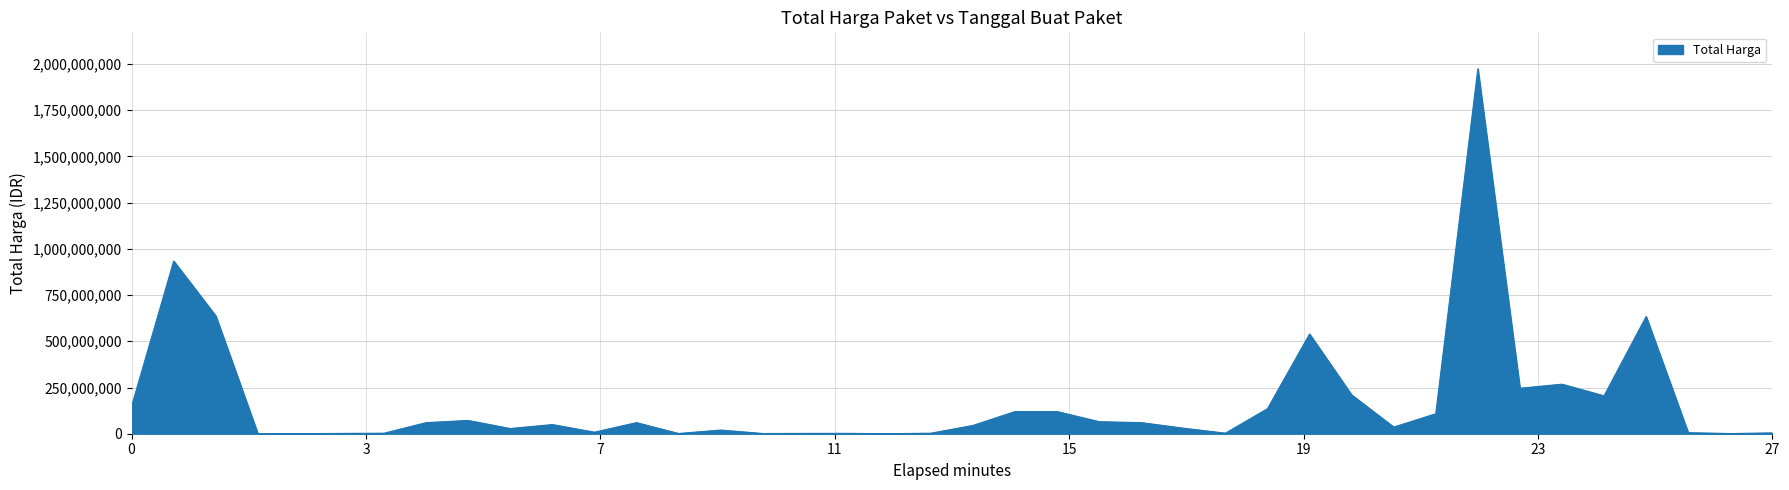

What is the difference between the maximum and minimum values?

1973800000